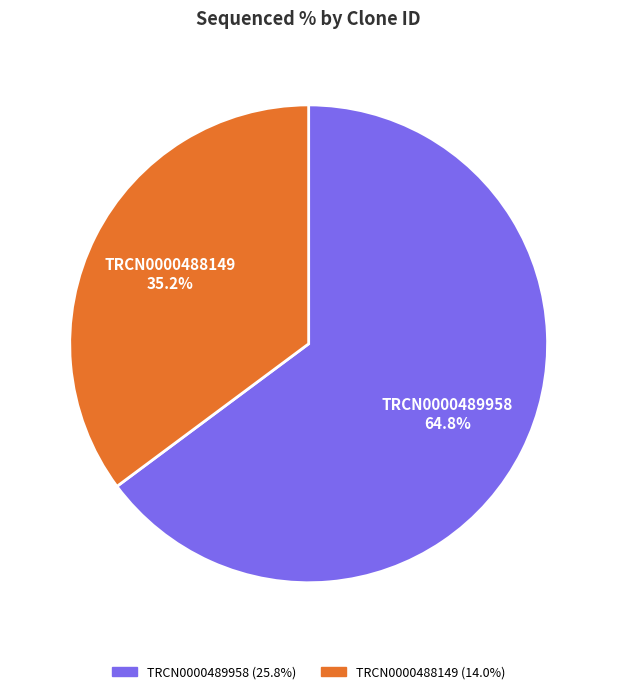

True or false: TRCN0000488149 accounts for 35% of the total.

True